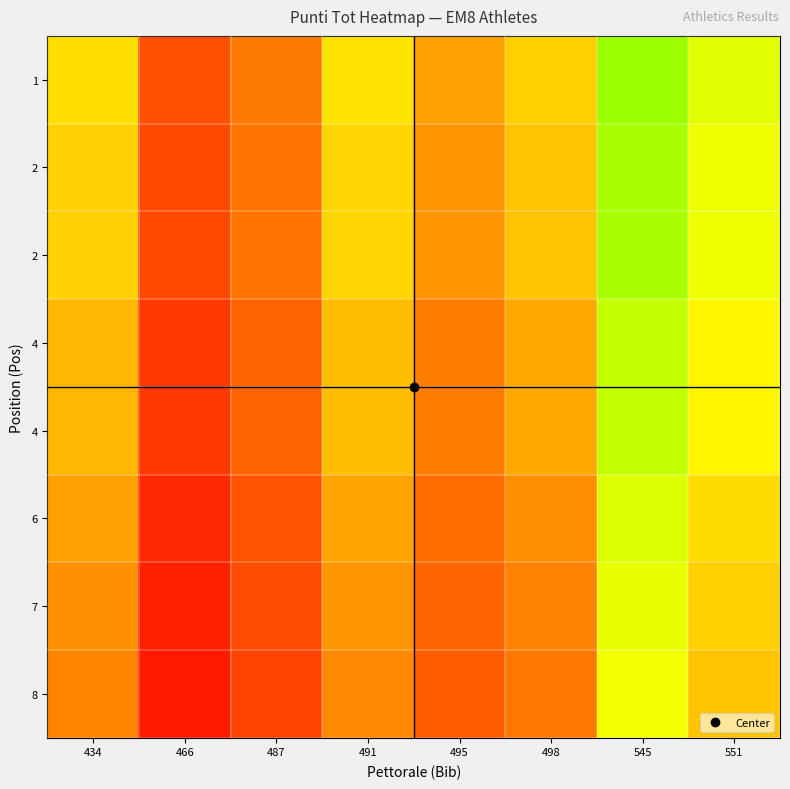

At how many categories does at least one series exceed 15?

2